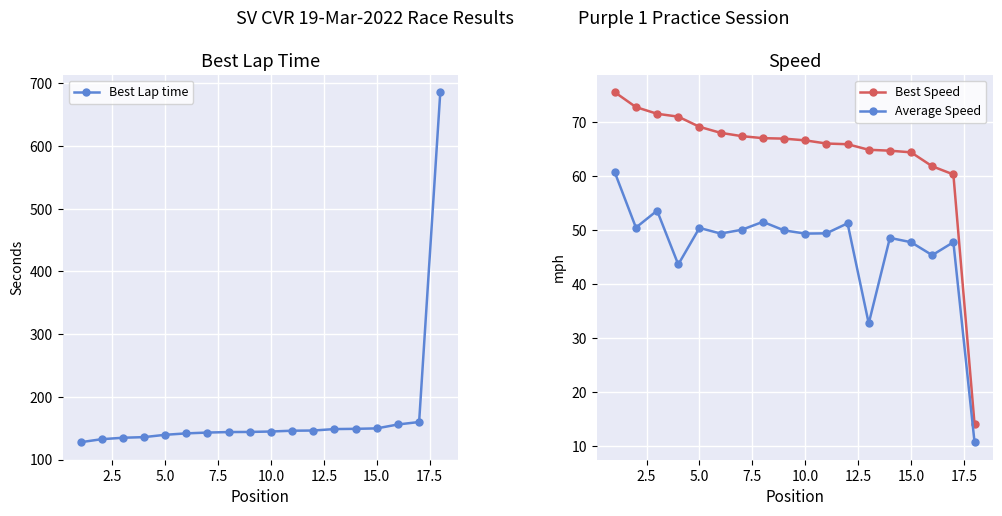

True or false: Best Speed and Average Speed intersect in this chart.

False